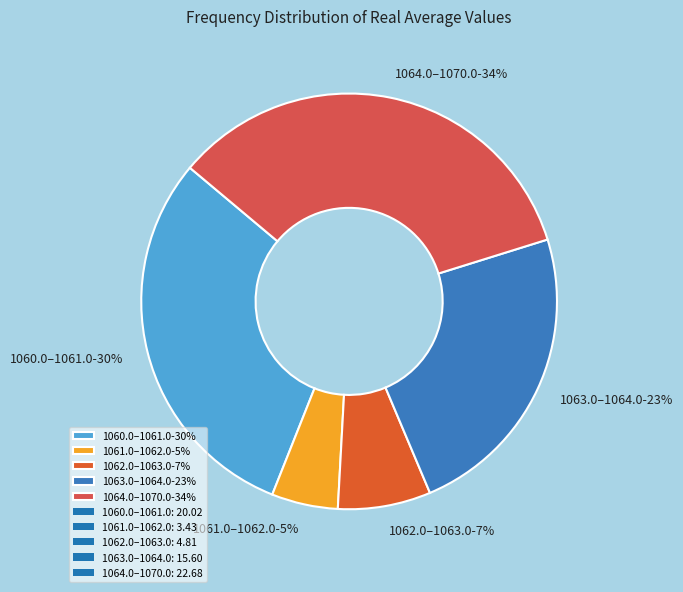

Rank the categories by value from highest to lowest.

1064.0–1070.0-34%, 1060.0–1061.0-30%, 1063.0–1064.0-23%, 1062.0–1063.0-7%, 1061.0–1062.0-5%